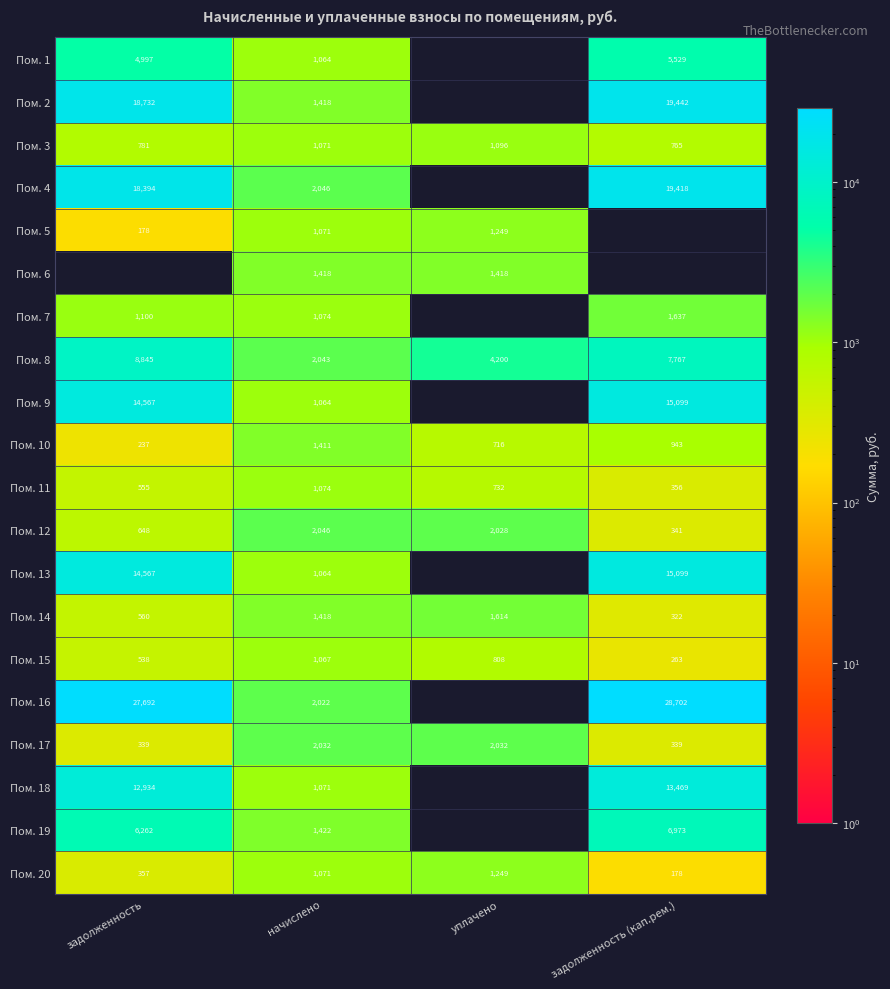

List the labels in order of Пом. 11 value, largest first.

начислено, уплачено, задолженность, задолженность (кап.рем.)